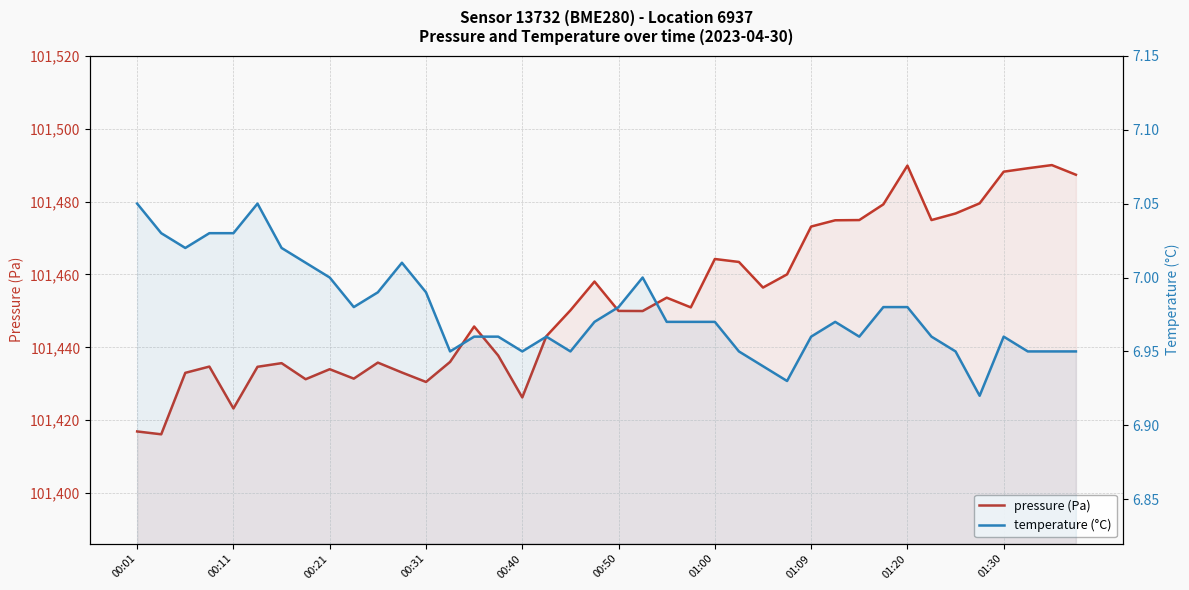

What value does the pressure (Pa) series have at 25?

101463.4